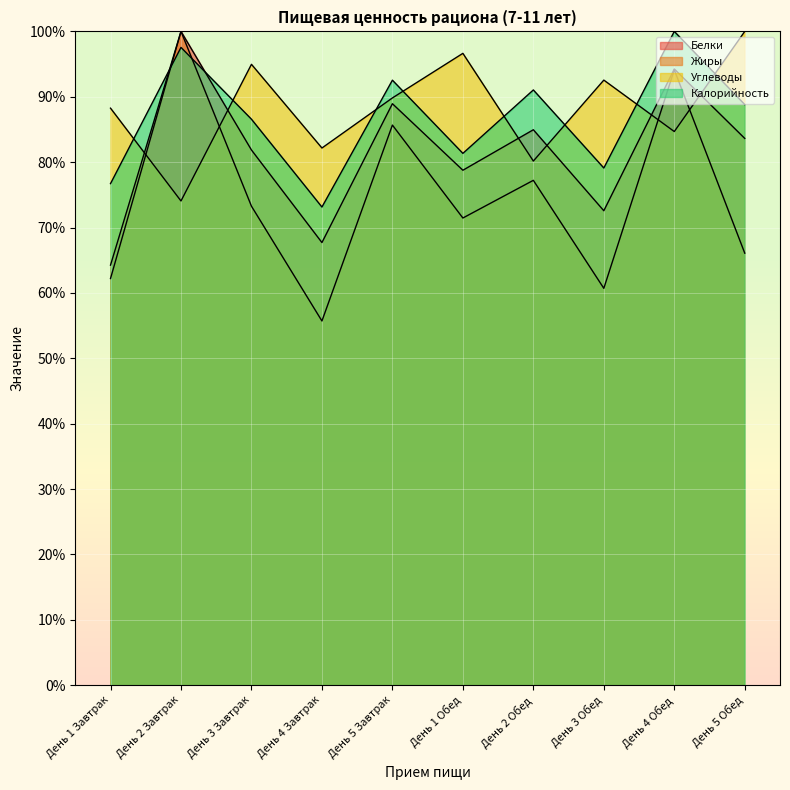

How many data points in Белки are less than 83?

5